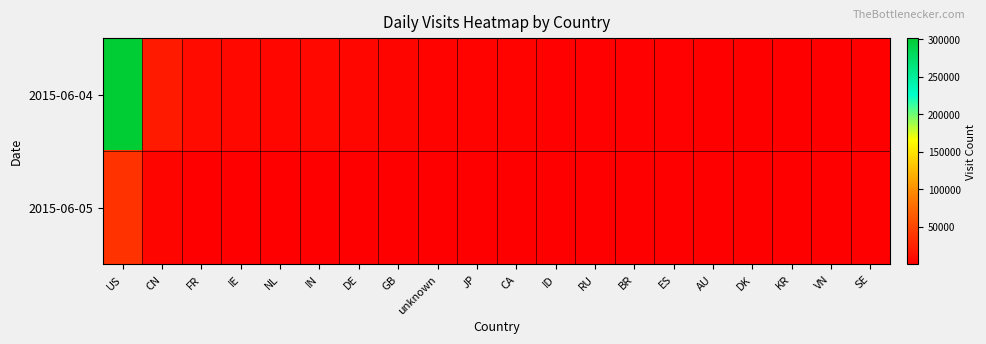

At IE, list the series in order from largest to smallest.

2015-06-04, 2015-06-05